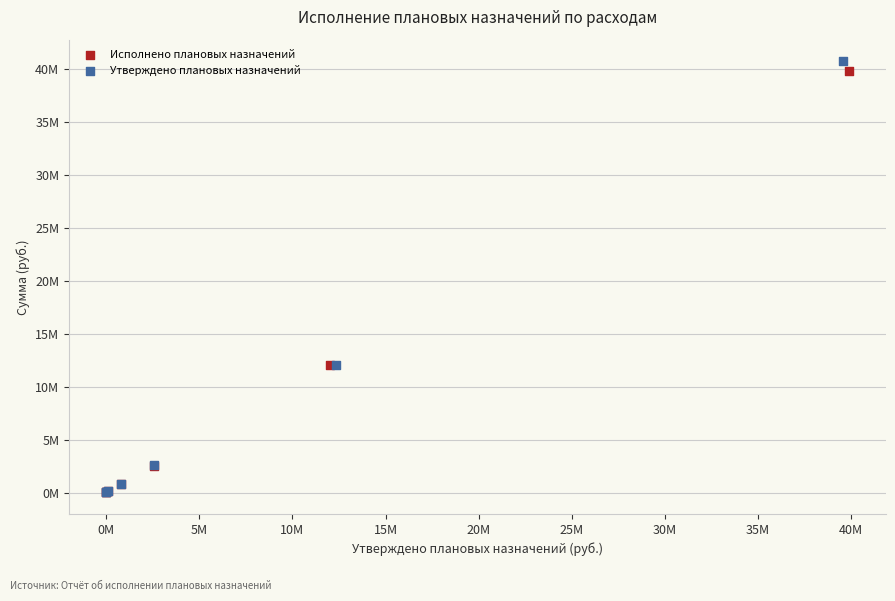

Which series reaches the maximum Y coordinate?

Утверждено плановых назначений